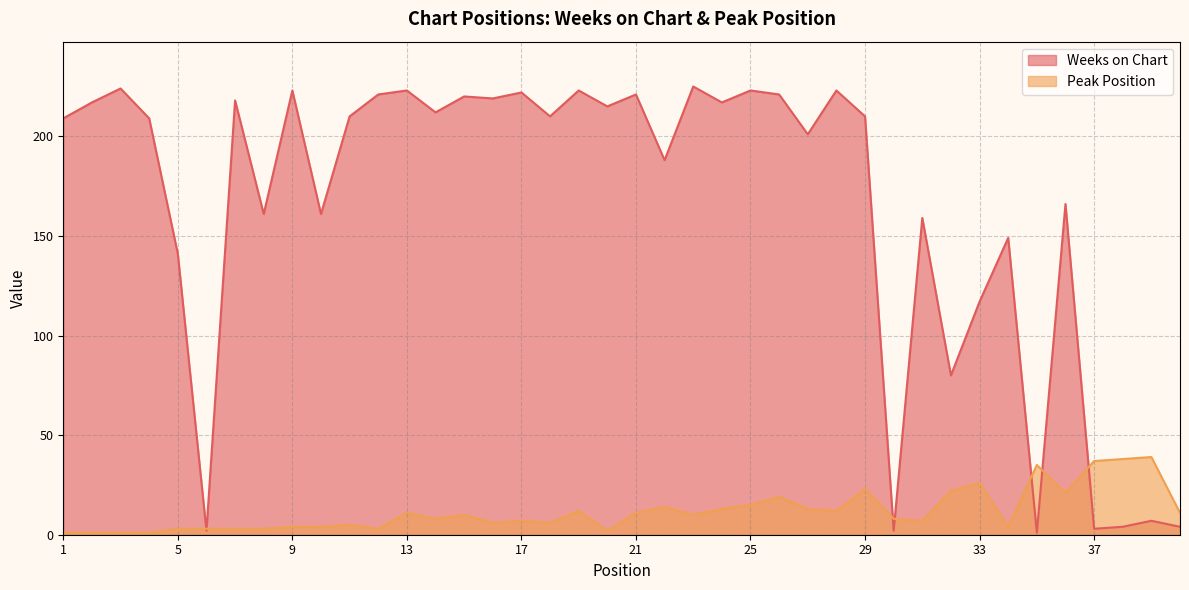

How many values in the Peak Position series exceed 10?

18